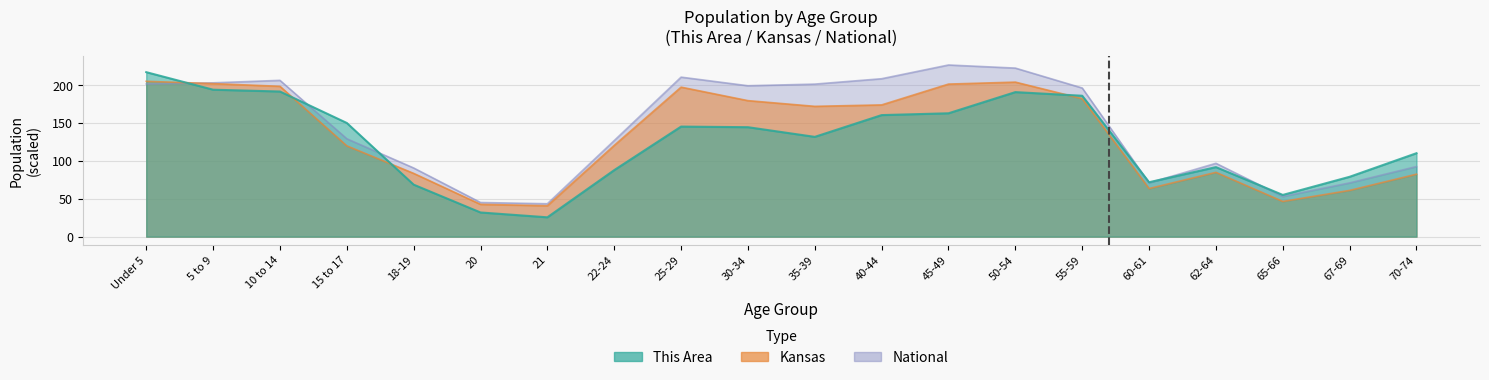

At how many categories does at least one series exceed 30?

20